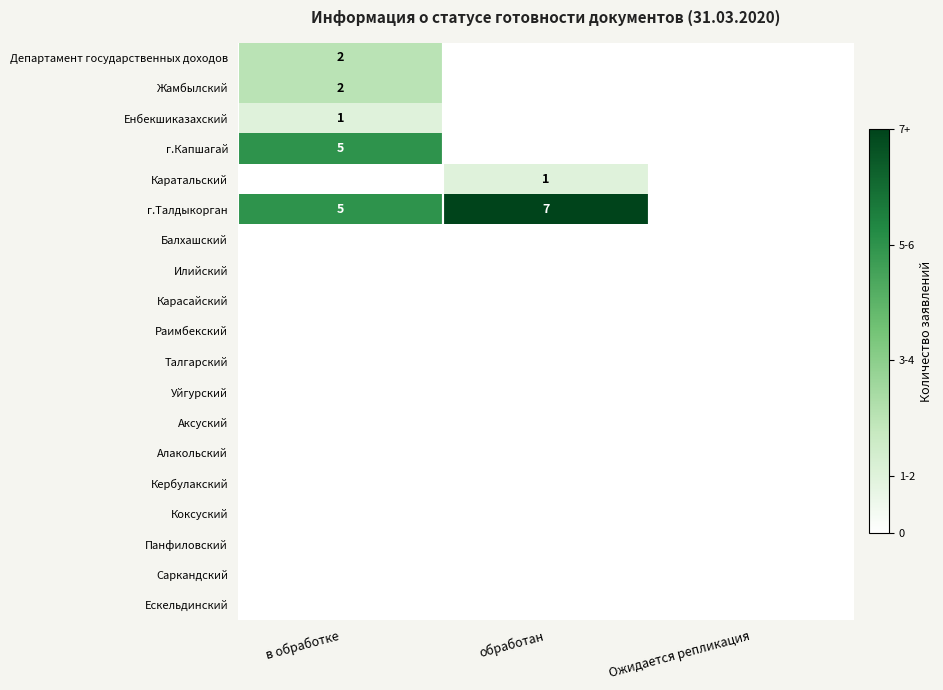

The value of Жамбылский at в обработке is 1. True or false?

False